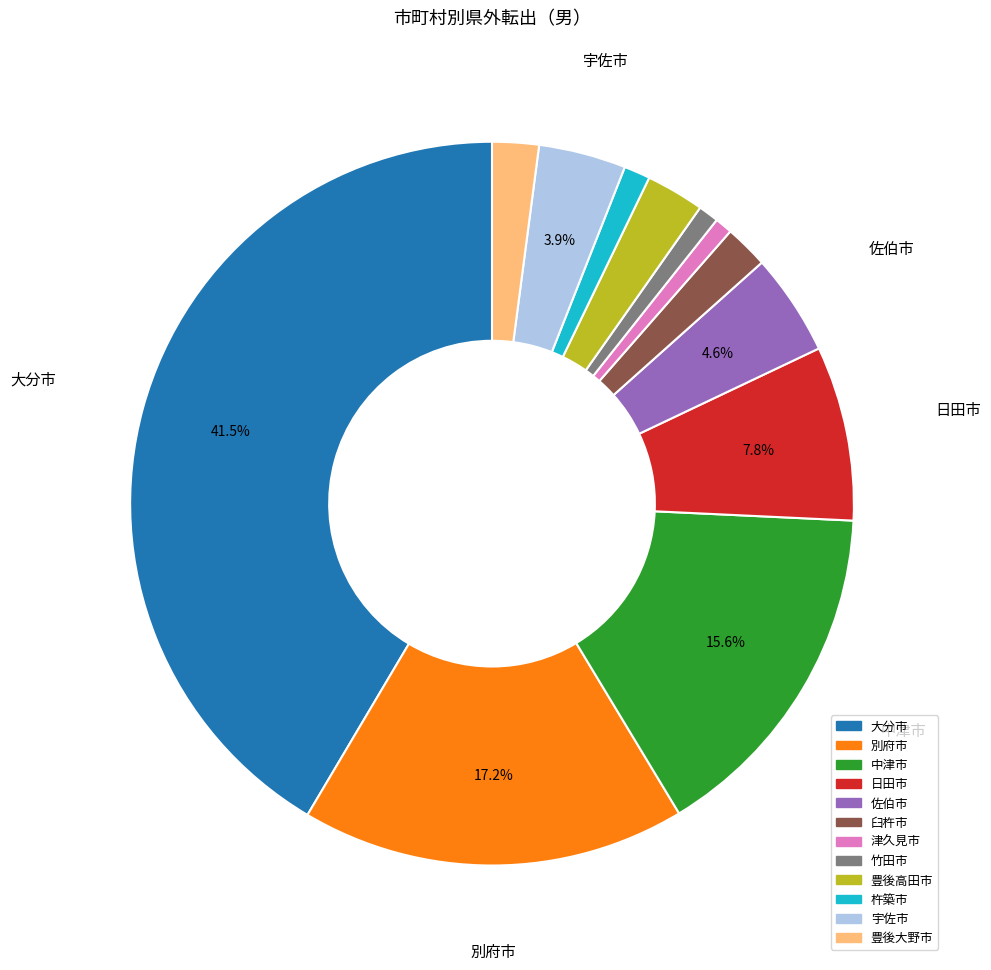

Does 宇佐市 account for over 50% of the chart?

No